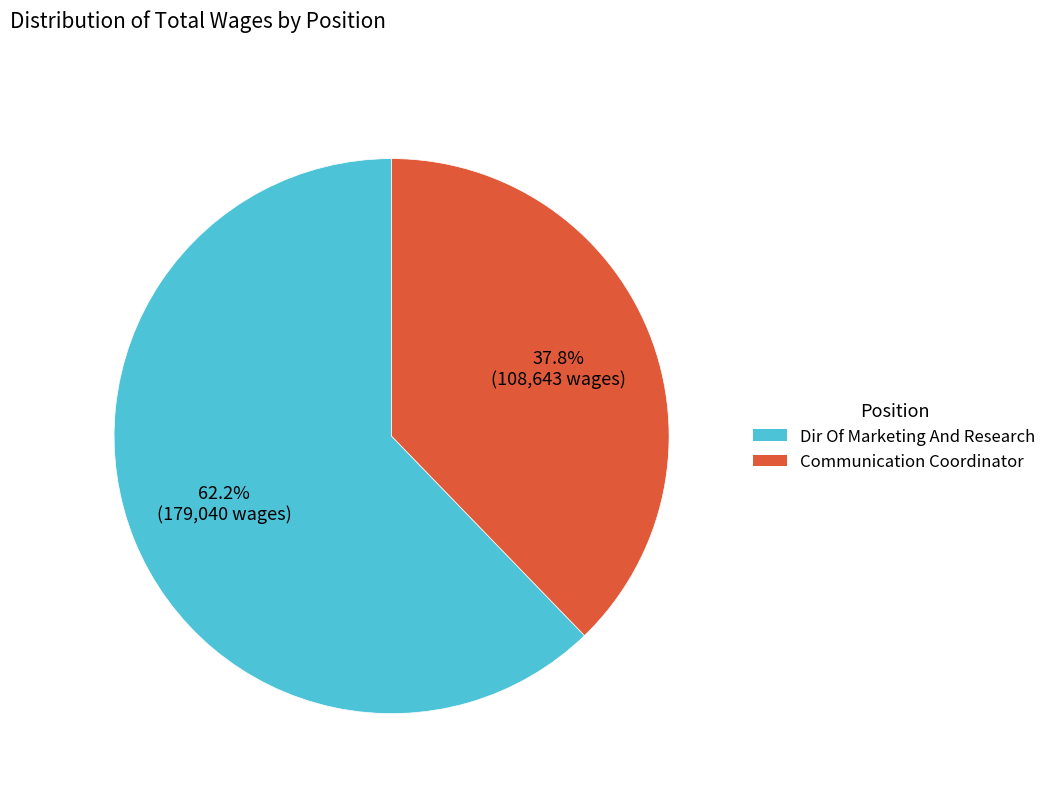

How many slices are in this pie chart?

2